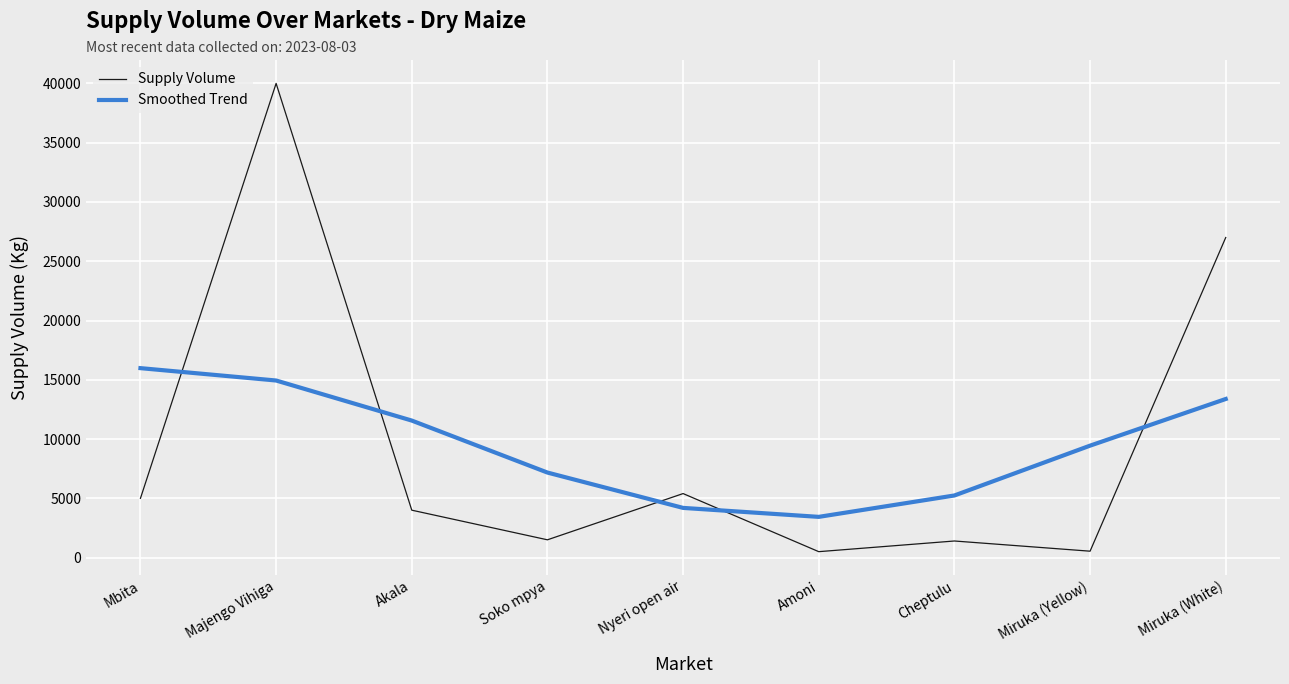

At which category is the sum across all series the highest?

Majengo Vihiga